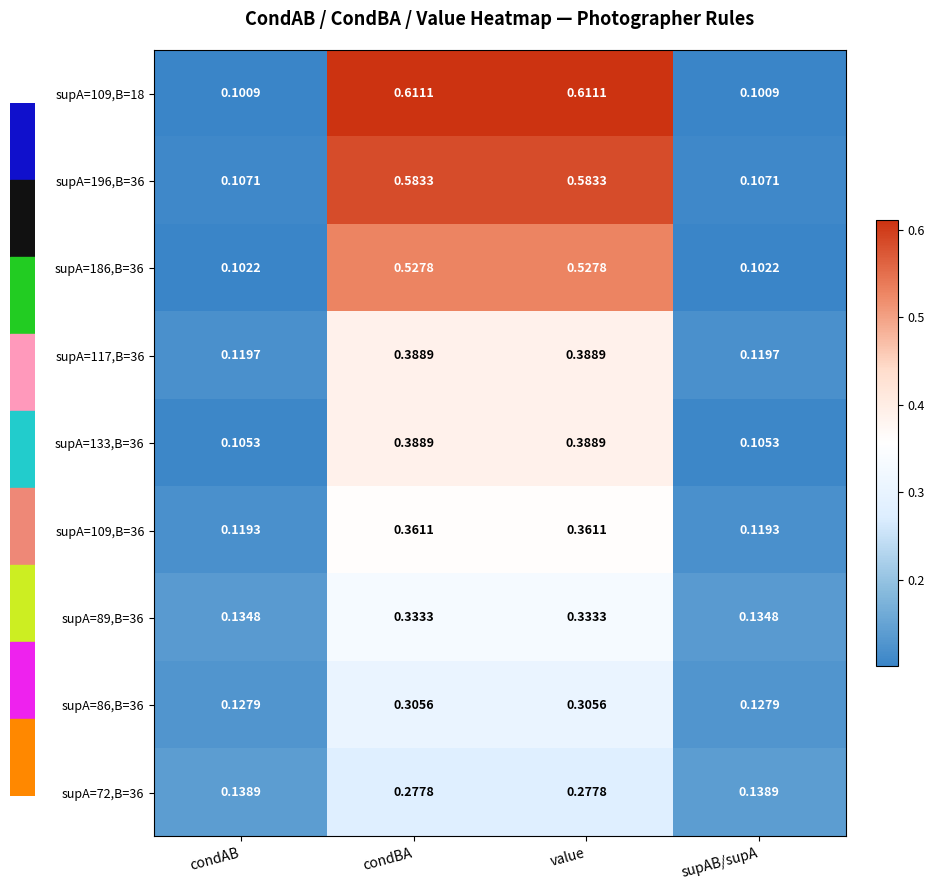

Is the value of supA=196,B=36 at supAB/supA greater than the value of supA=89,B=36 at condBA?

No